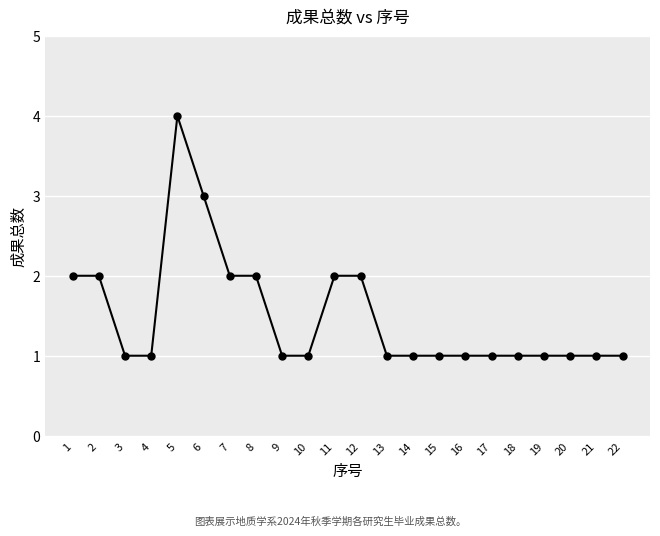

Is it true that the value at 7 is 2?

True